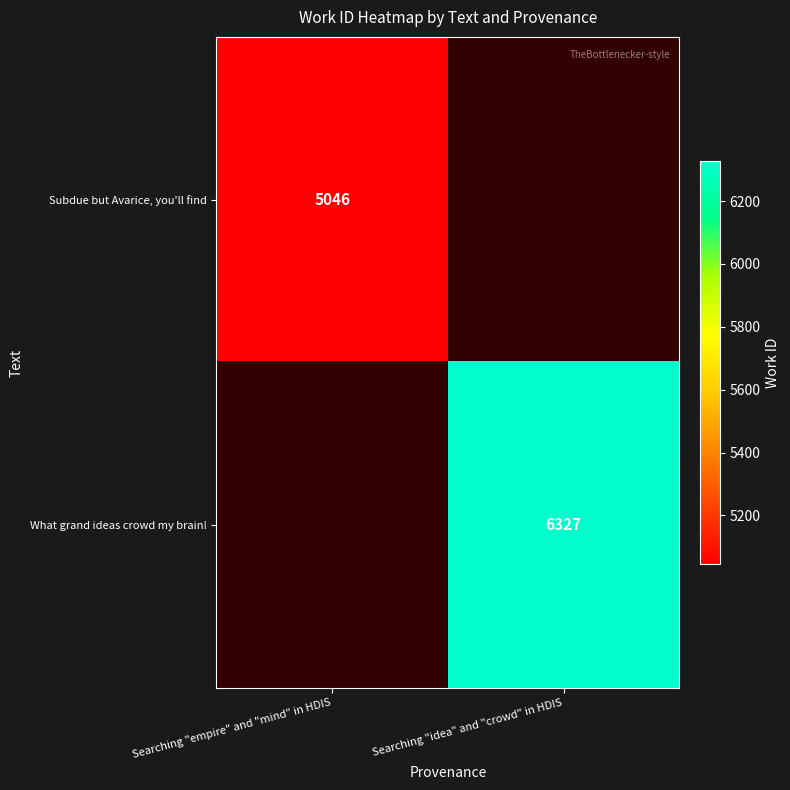

Is the value of What grand ideas crowd my brain! at Searching "idea" and "crowd" in HDIS greater than the value of Subdue but Avarice, you'll find at Searching "empire" and "mind" in HDIS?

Yes